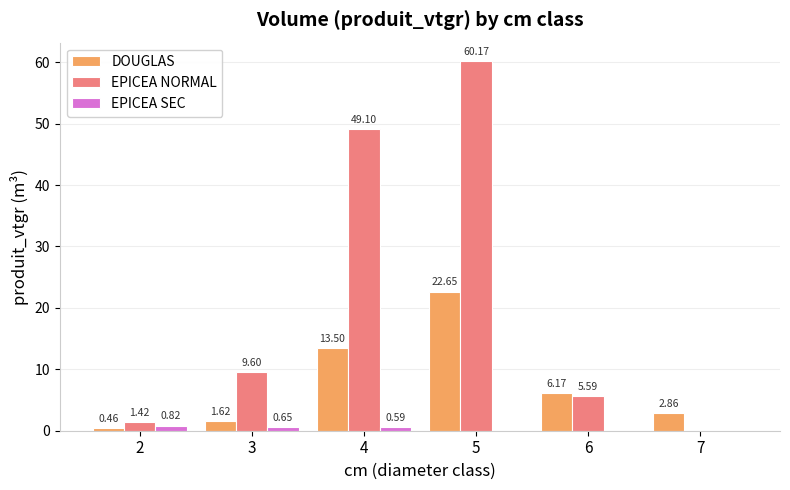

What are all the series names shown in the legend?

DOUGLAS, EPICEA NORMAL, EPICEA SEC